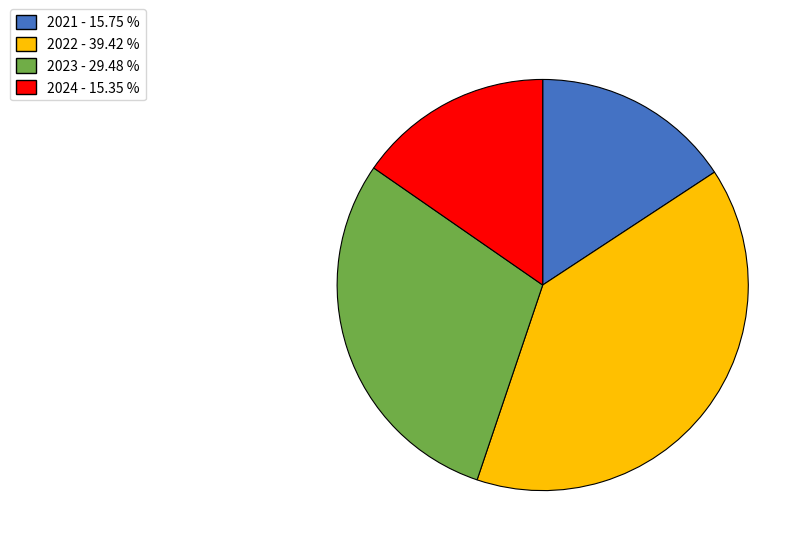

Combined, do 2023 - 29.48 % and 2021 - 15.75 % account for over 50%?

No